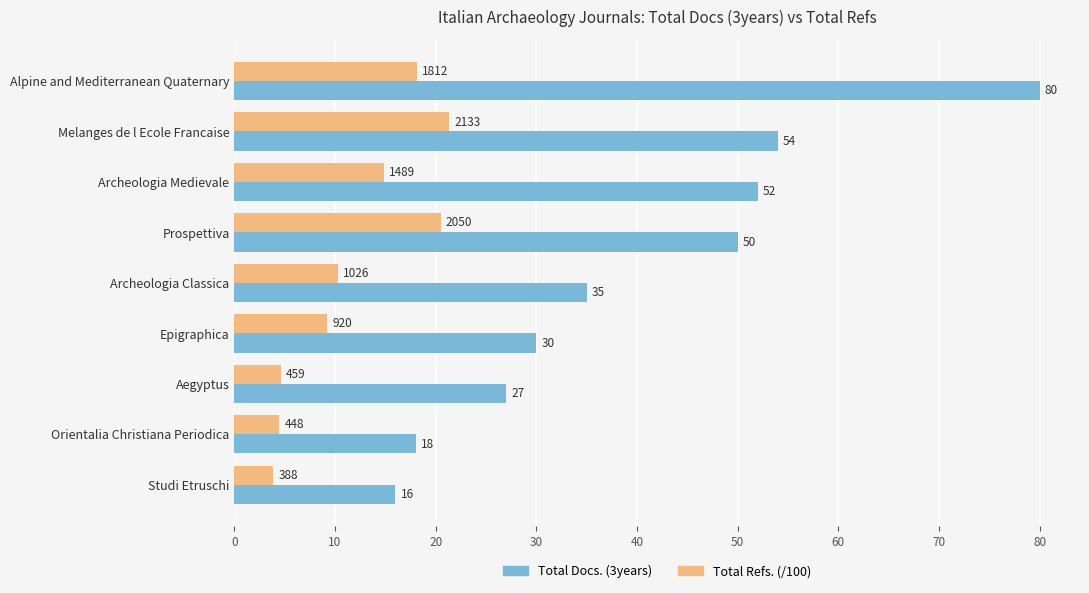

Rank the series by their average value, from highest to lowest.

Total Docs. (3years), Total Refs. (/100)